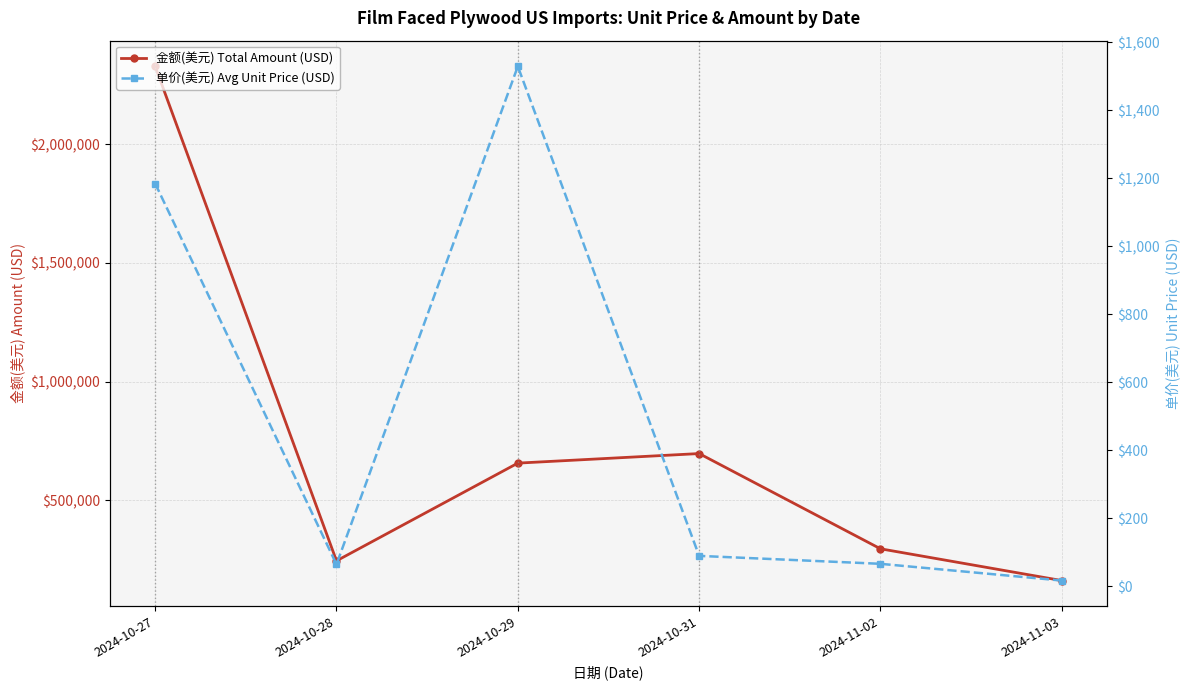

What is the label of the 6th point from the right?

2024-10-27